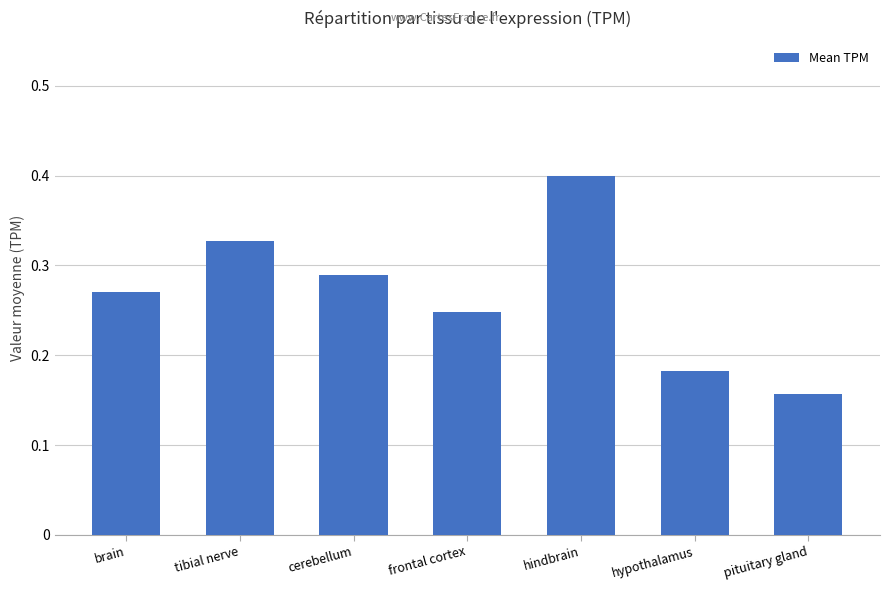

What is the sum of all values?

1.9